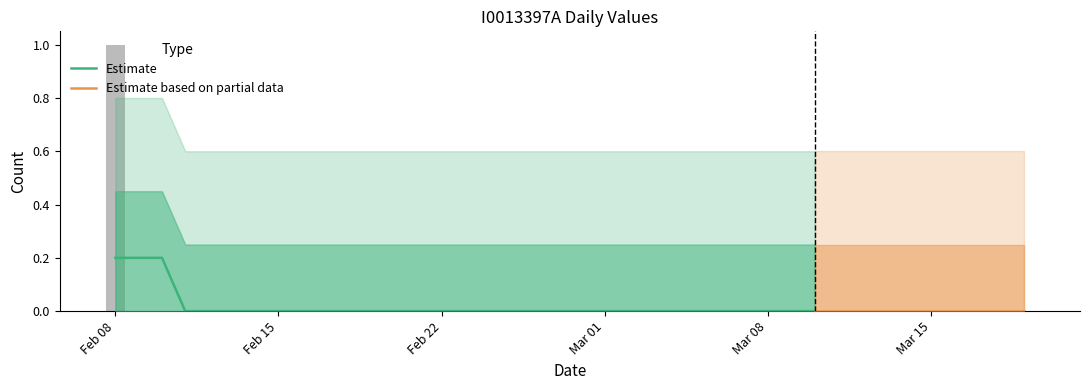

Between 2021-03-04 and 2021-02-26, which is larger?

2021-03-04